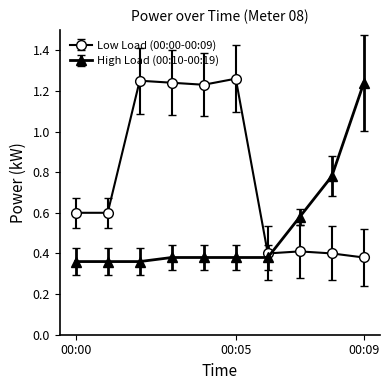

How many interior local peaks does the Low Load (00:00-00:09) series have?

3